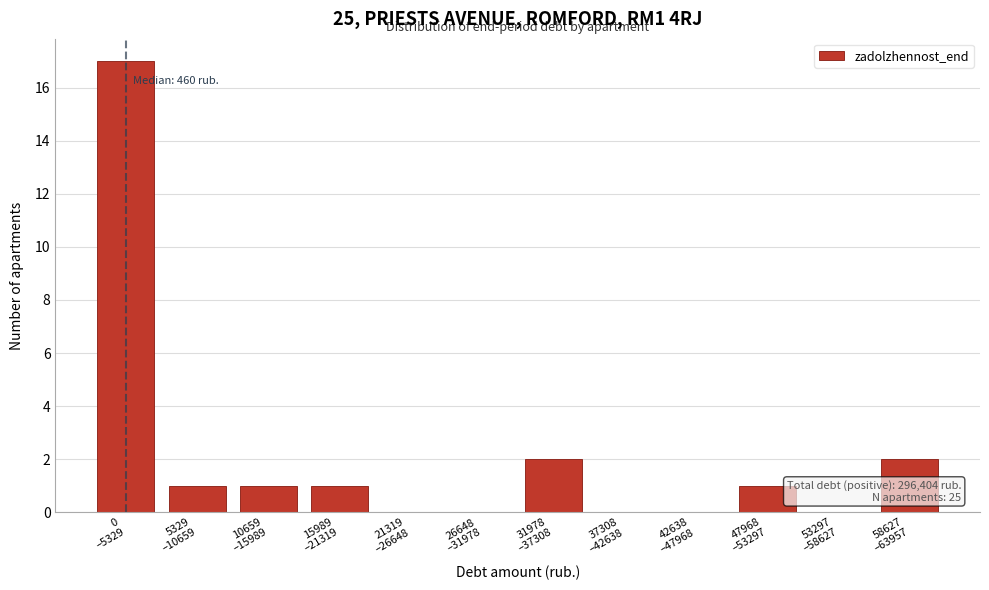

What is the maximum value shown in the chart?

17